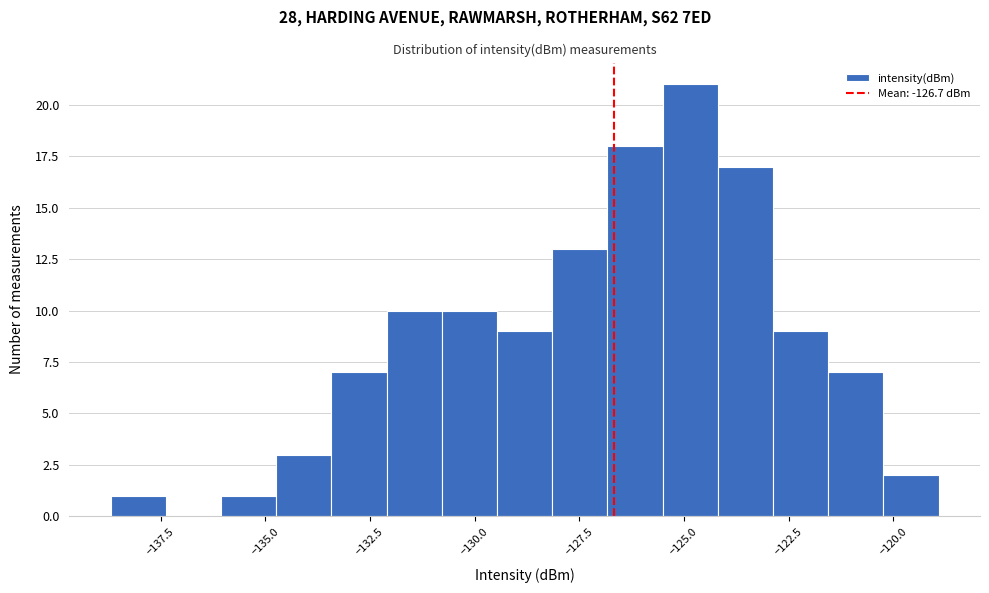

Read against the x-axis, roughly where is the centre of the tallest bar?

-125.0